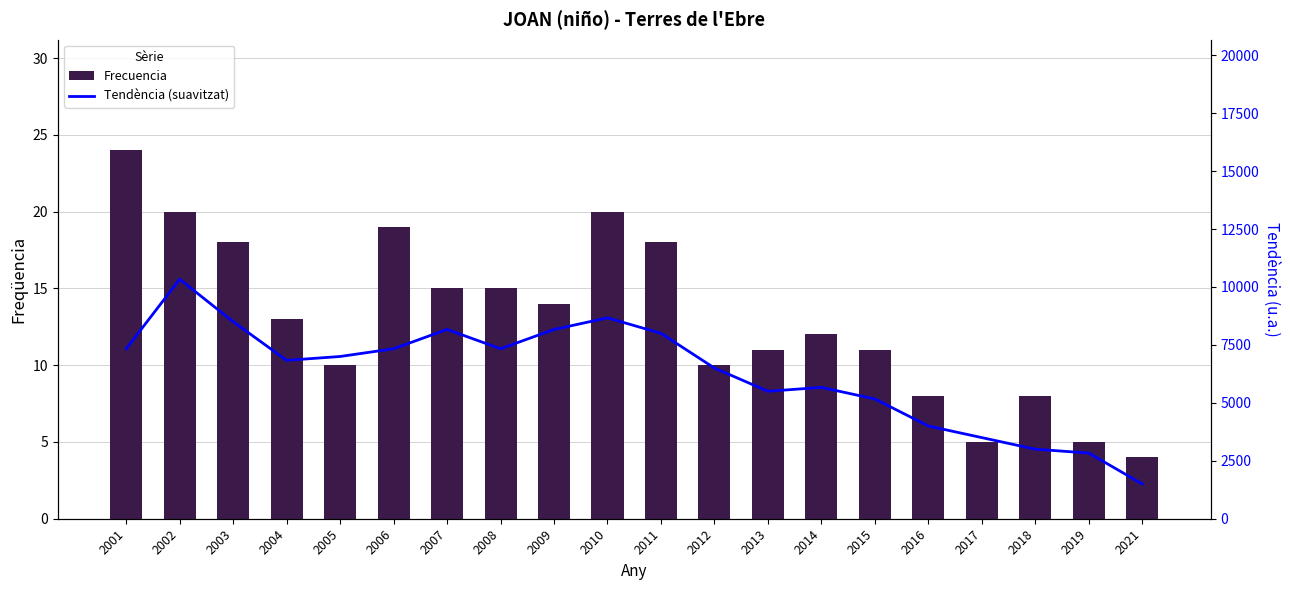

Is it true that Frecuencia equals 29.8 at 2003?

False